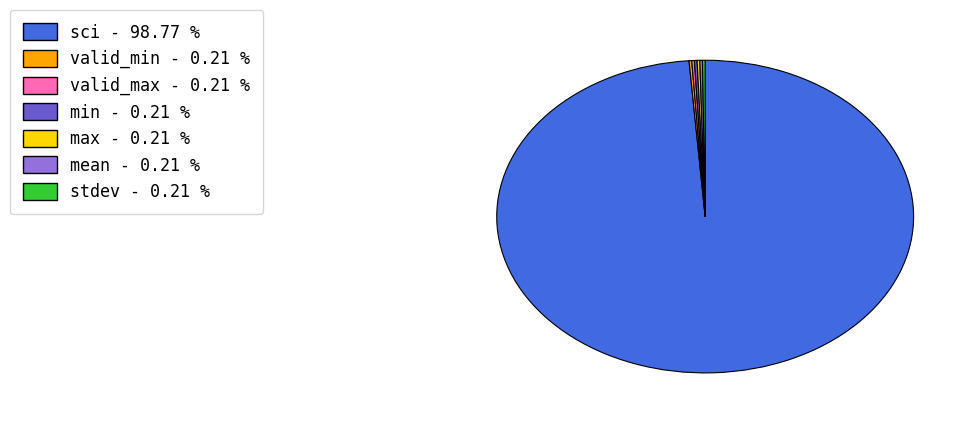

Is there a majority slice in this chart?

Yes